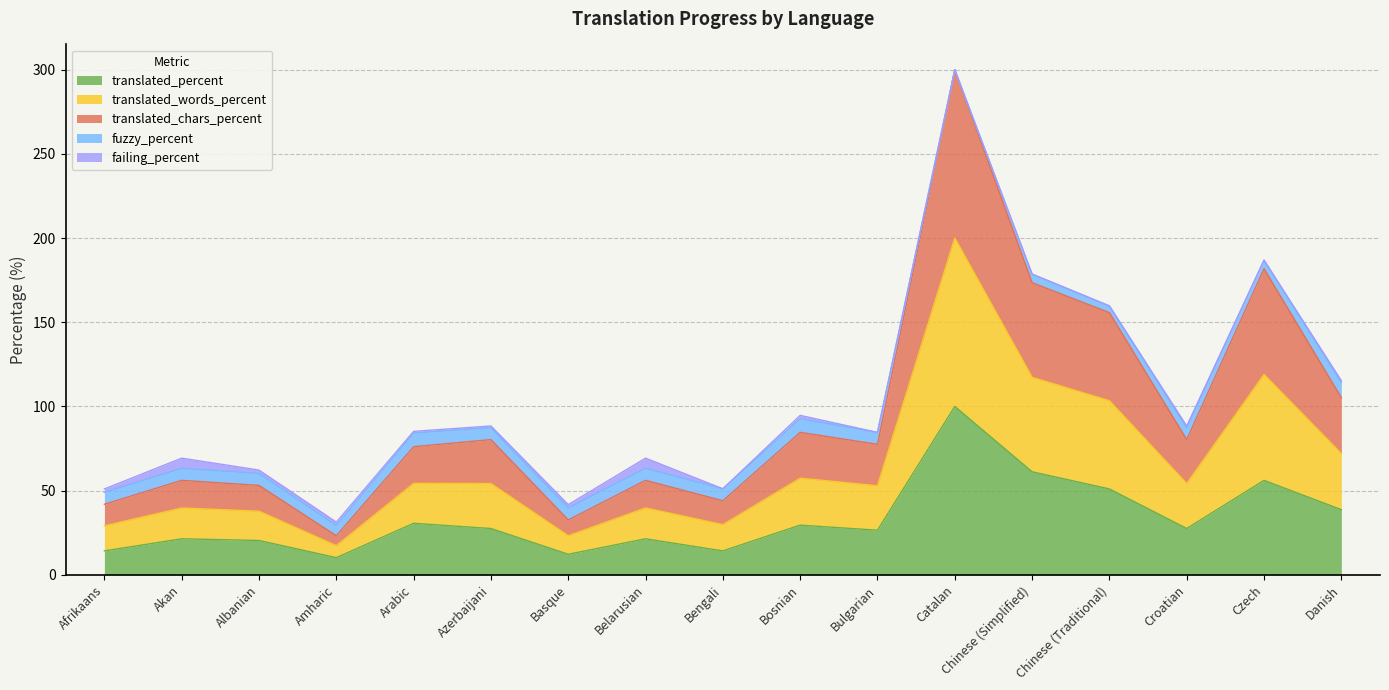

True or false: translated_chars_percent and translated_percent cross at least once.

False